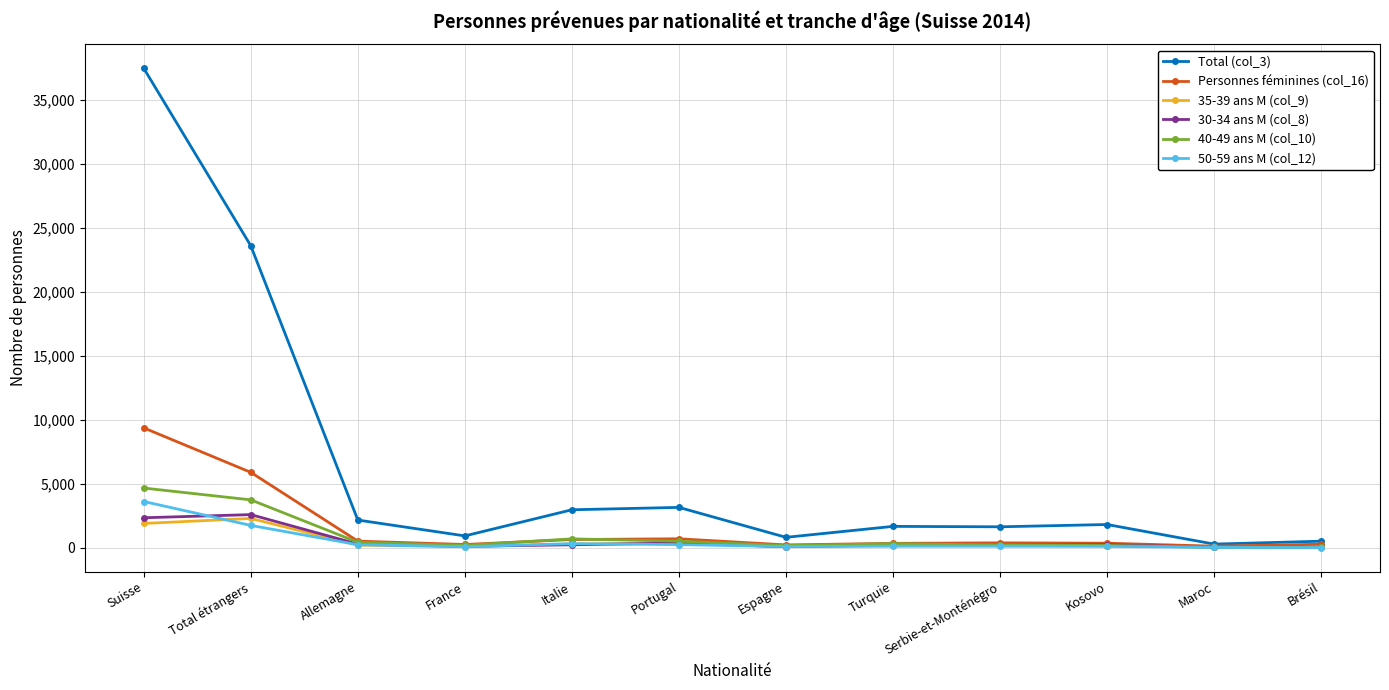

Which category has the highest value in the 50-59 ans M (col_12) series?

Suisse